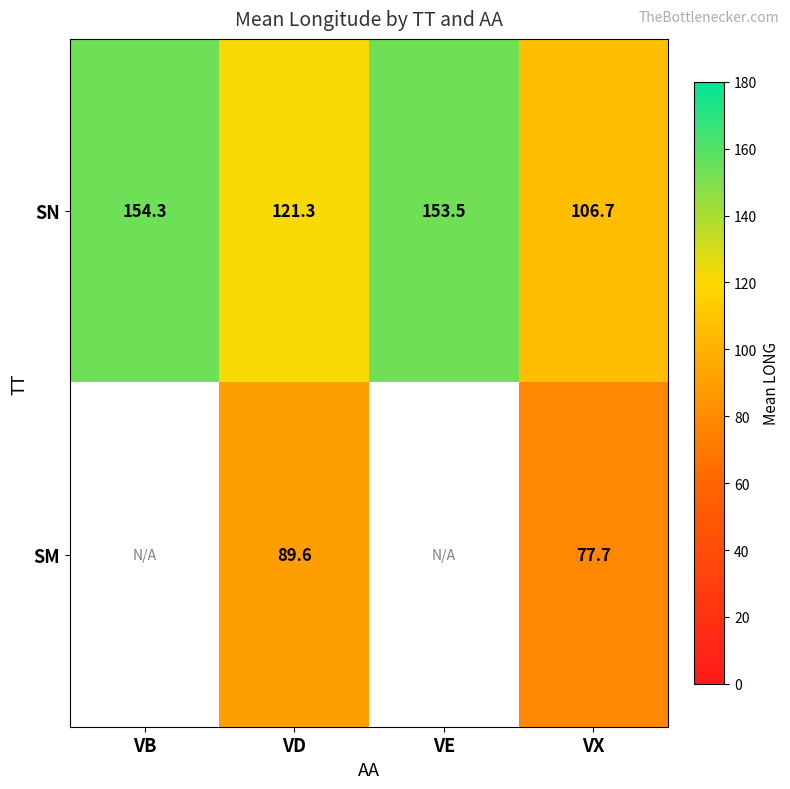

What is the spread (max minus min) of values at VD?

31.7